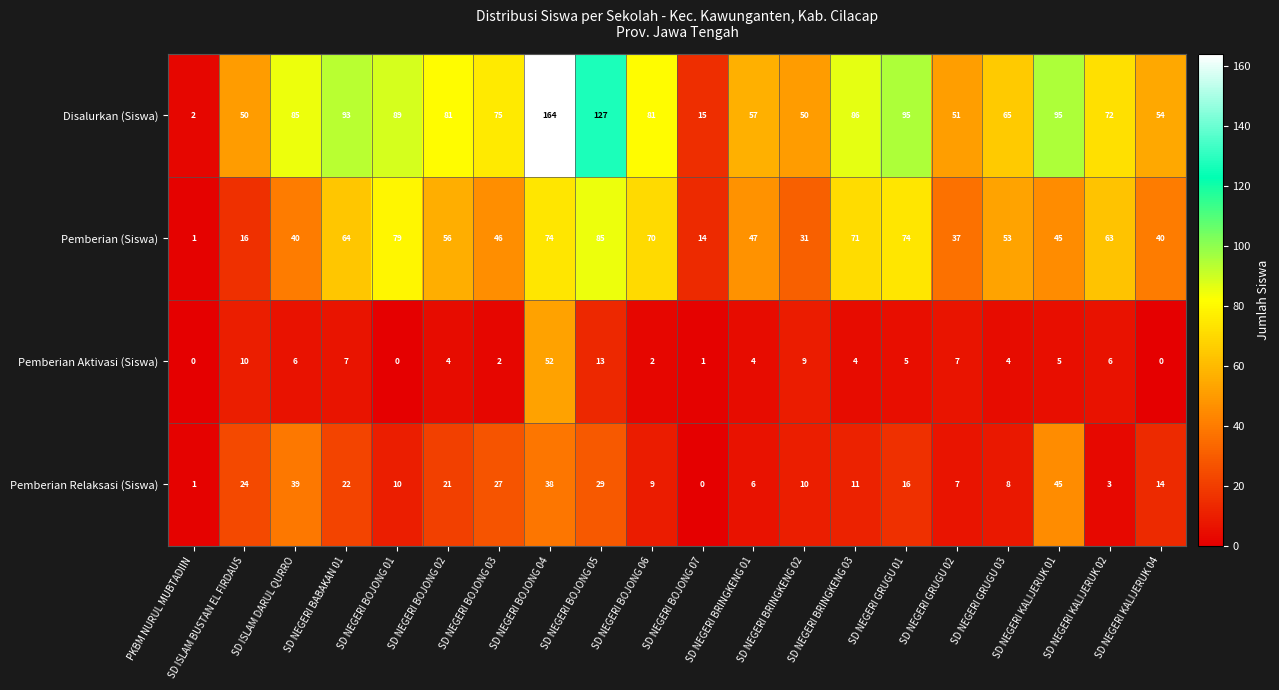

Which category has the highest value across all series?

SD NEGERI BOJONG 04